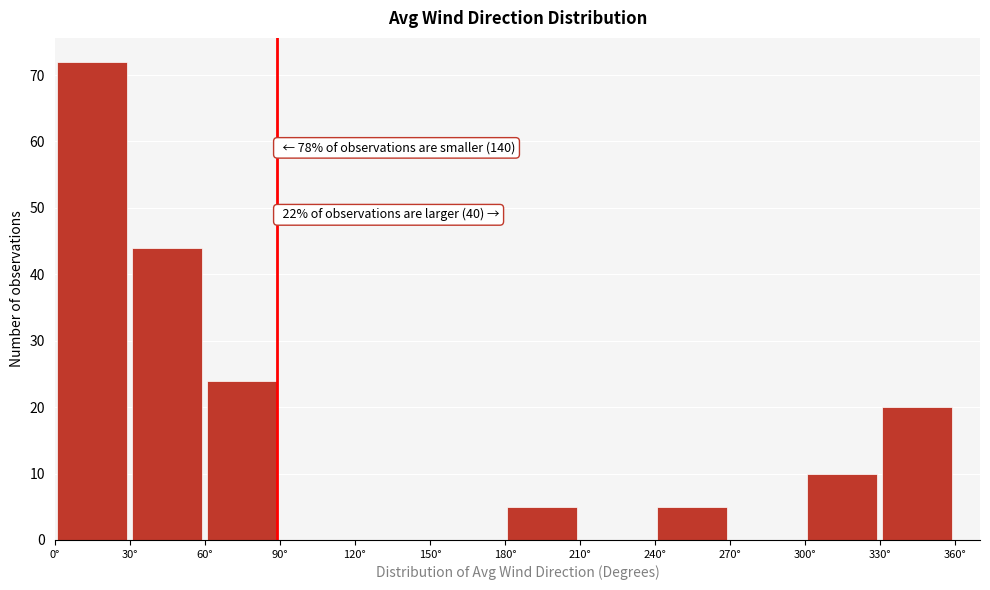

Over which range of the x-axis is the bar tallest?

0 to 30